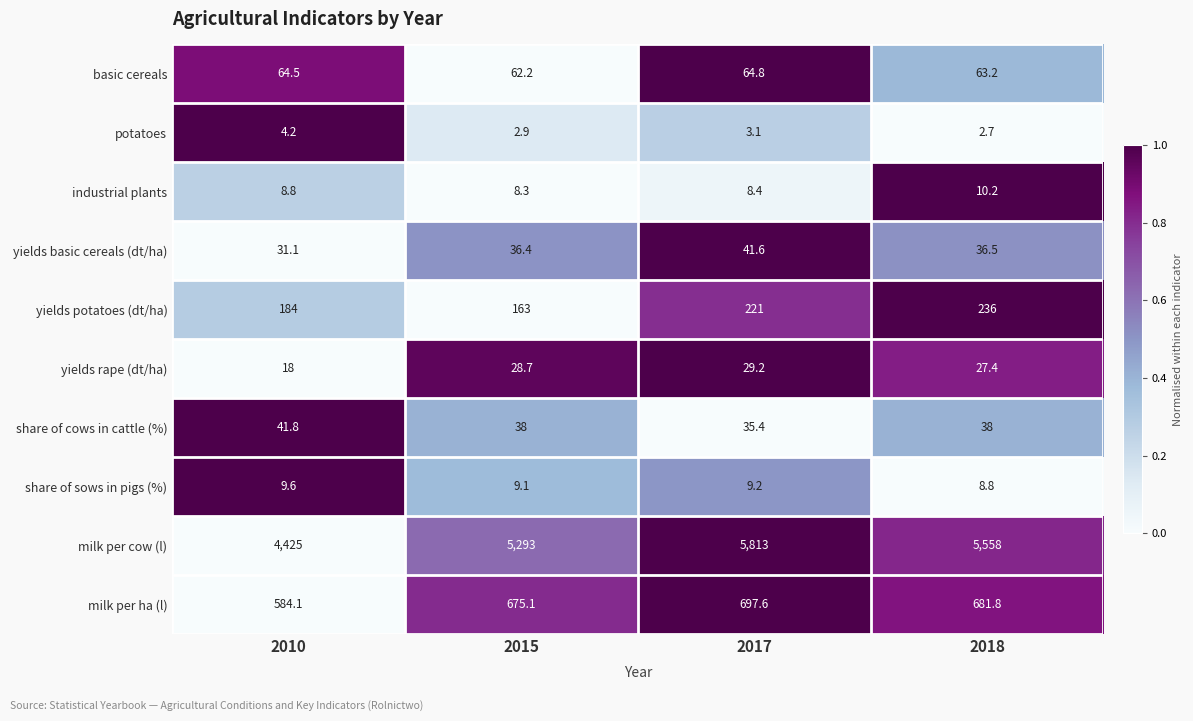

What is the approximate value of share of sows in pigs (%) at 2015?

9.1